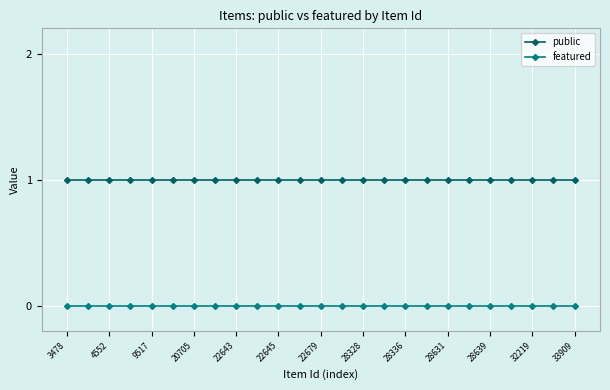

Is this an area chart (filled region under the line)?

No